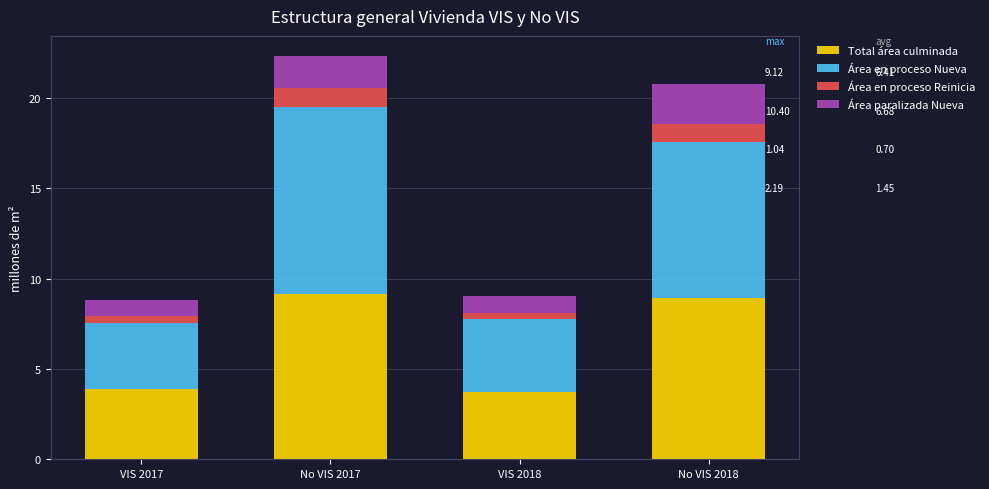

What is the highest value of the Total área culminada series?

9.1